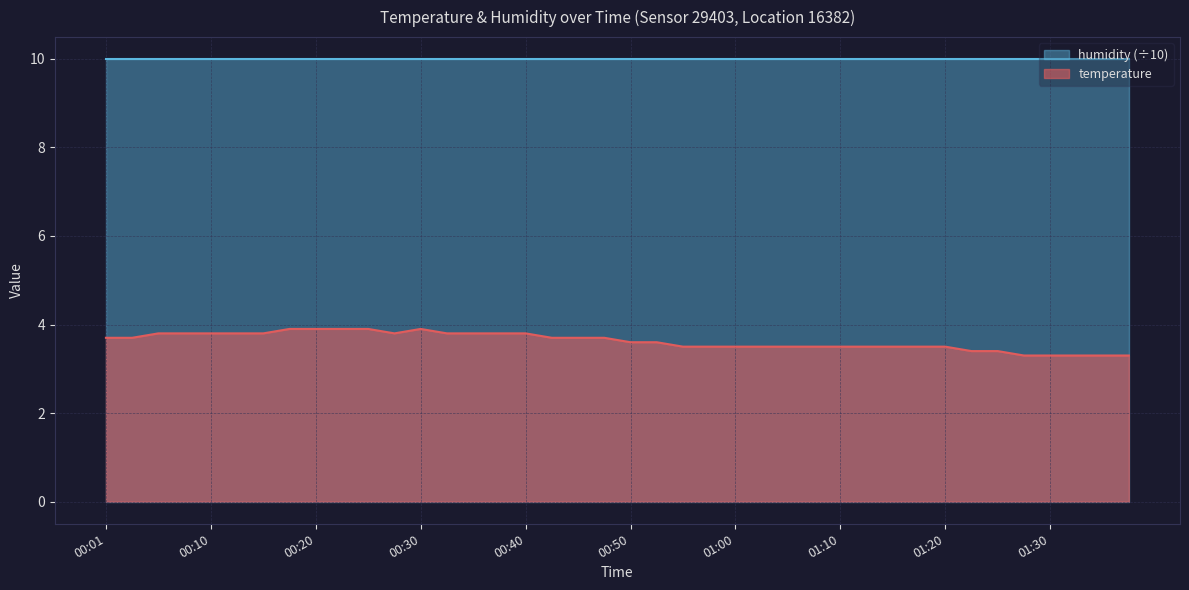

Which label corresponds to the smallest value in the chart?

01:27